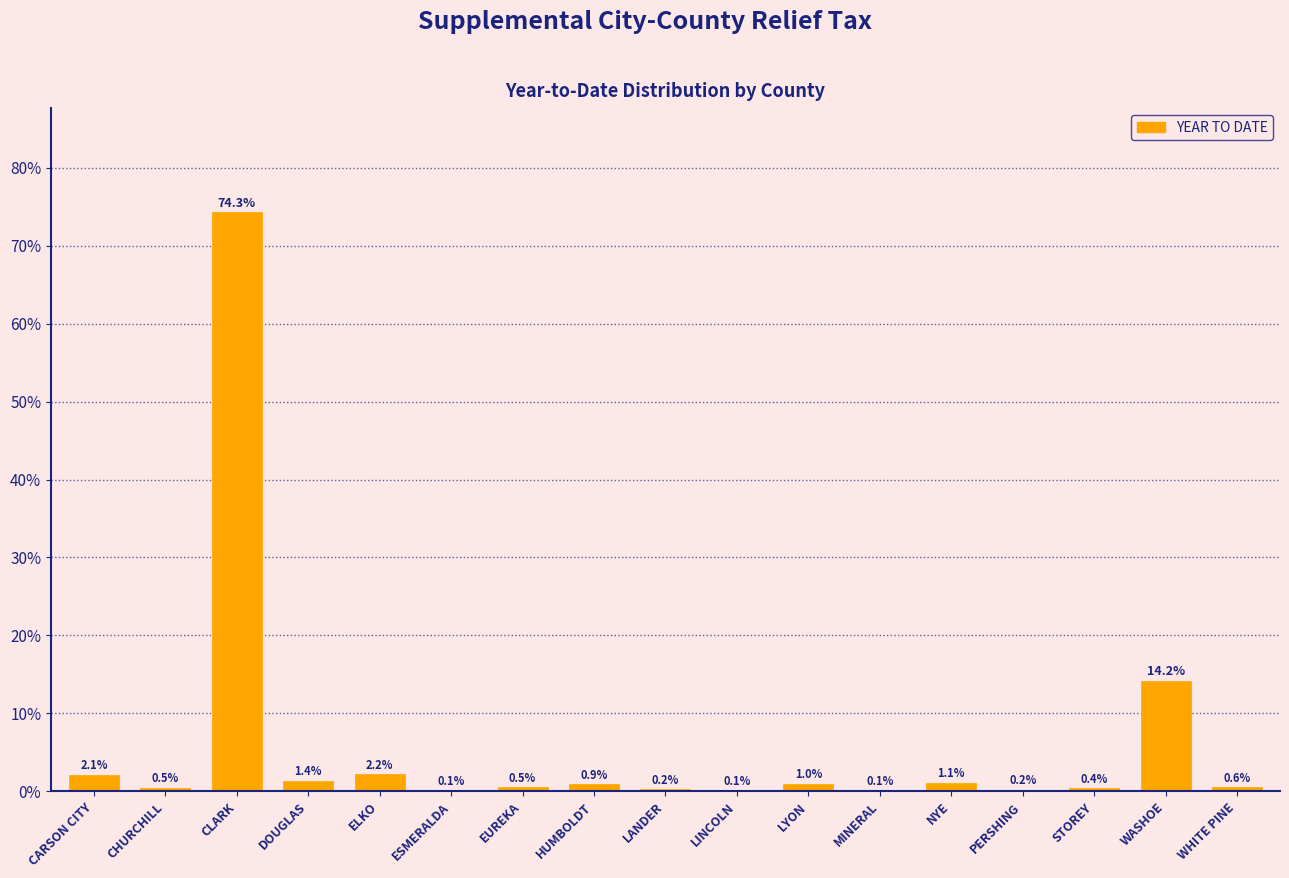

Reading left to right, transcribe all the data shown in this chart.

CARSON CITY=2.1	CHURCHILL=0.5	CLARK=74.3	DOUGLAS=1.4	ELKO=2.2	ESMERALDA=0.1	EUREKA=0.5	HUMBOLDT=0.9	LANDER=0.2	LINCOLN=0.1	LYON=1.0	MINERAL=0.1	NYE=1.1	PERSHING=0.2	STOREY=0.4	WASHOE=14.2	WHITE PINE=0.6